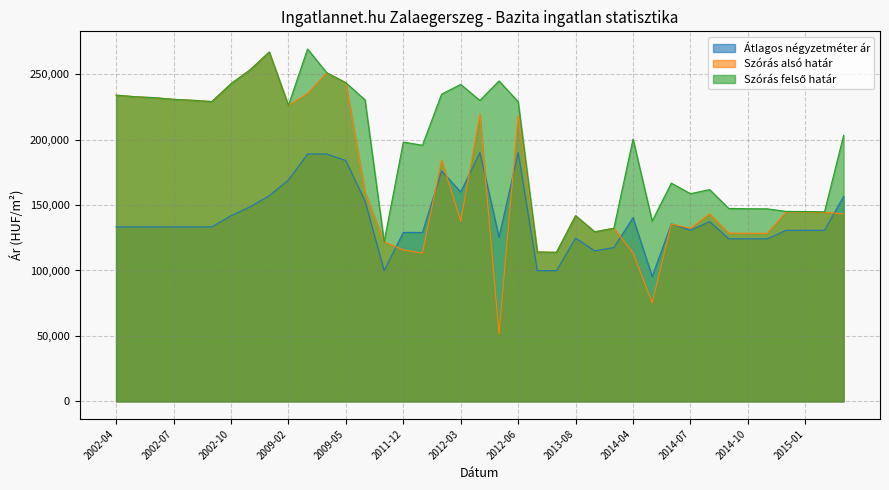

What is the value of the Szórás alsó határ point at the 21st from the left?

51610